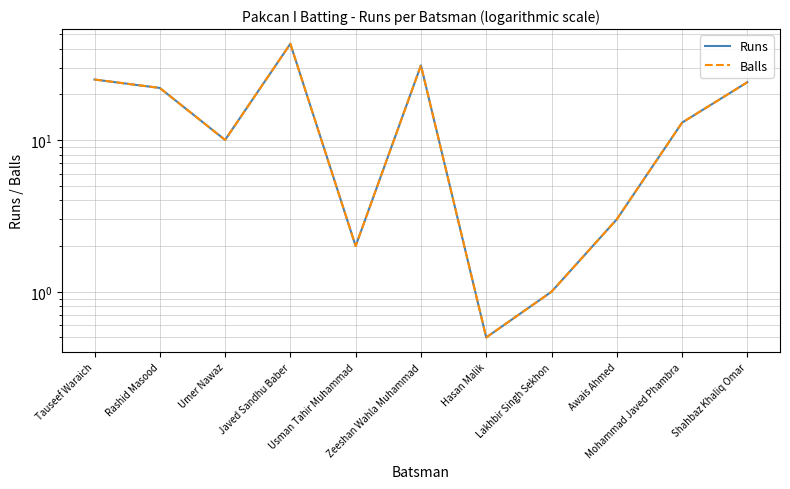

How many data points in Runs are above 13?

5